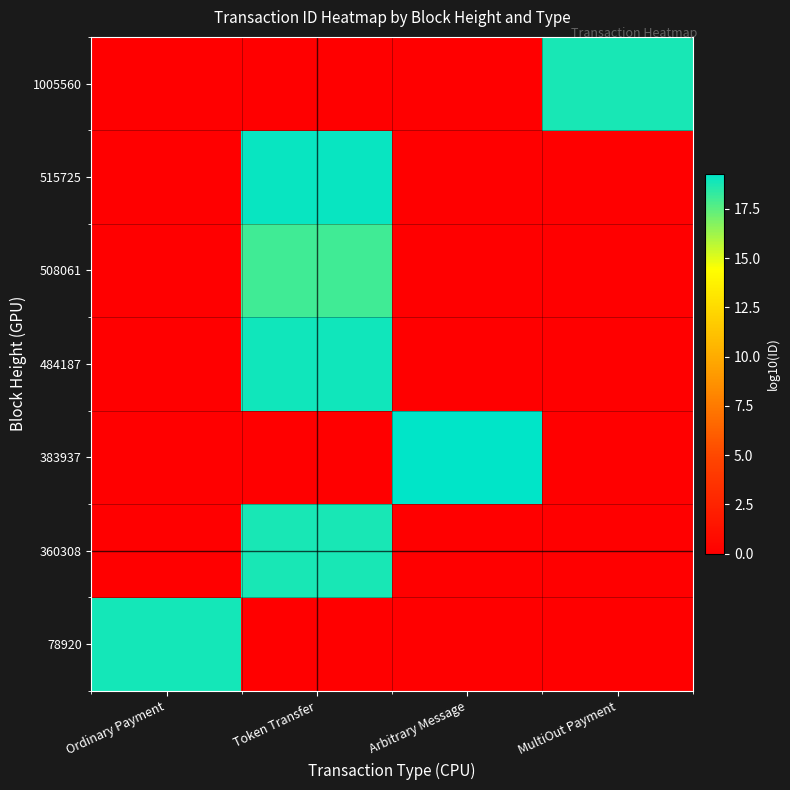

Reading right to left, list all the values displayed in this chart.

78920: MultiOut Payment=0.0	Arbitrary Message=0.0	Token Transfer=0.0	Ordinary Payment=18.8
360308: MultiOut Payment=0.0	Arbitrary Message=0.0	Token Transfer=18.8	Ordinary Payment=0.0
383937: MultiOut Payment=0.0	Arbitrary Message=19.3	Token Transfer=0.0	Ordinary Payment=0.0
484187: MultiOut Payment=0.0	Arbitrary Message=0.0	Token Transfer=18.9	Ordinary Payment=0.0
508061: MultiOut Payment=0.0	Arbitrary Message=0.0	Token Transfer=18.0	Ordinary Payment=0.0
515725: MultiOut Payment=0.0	Arbitrary Message=0.0	Token Transfer=19.1	Ordinary Payment=0.0
1005560: MultiOut Payment=18.7	Arbitrary Message=0.0	Token Transfer=0.0	Ordinary Payment=0.0